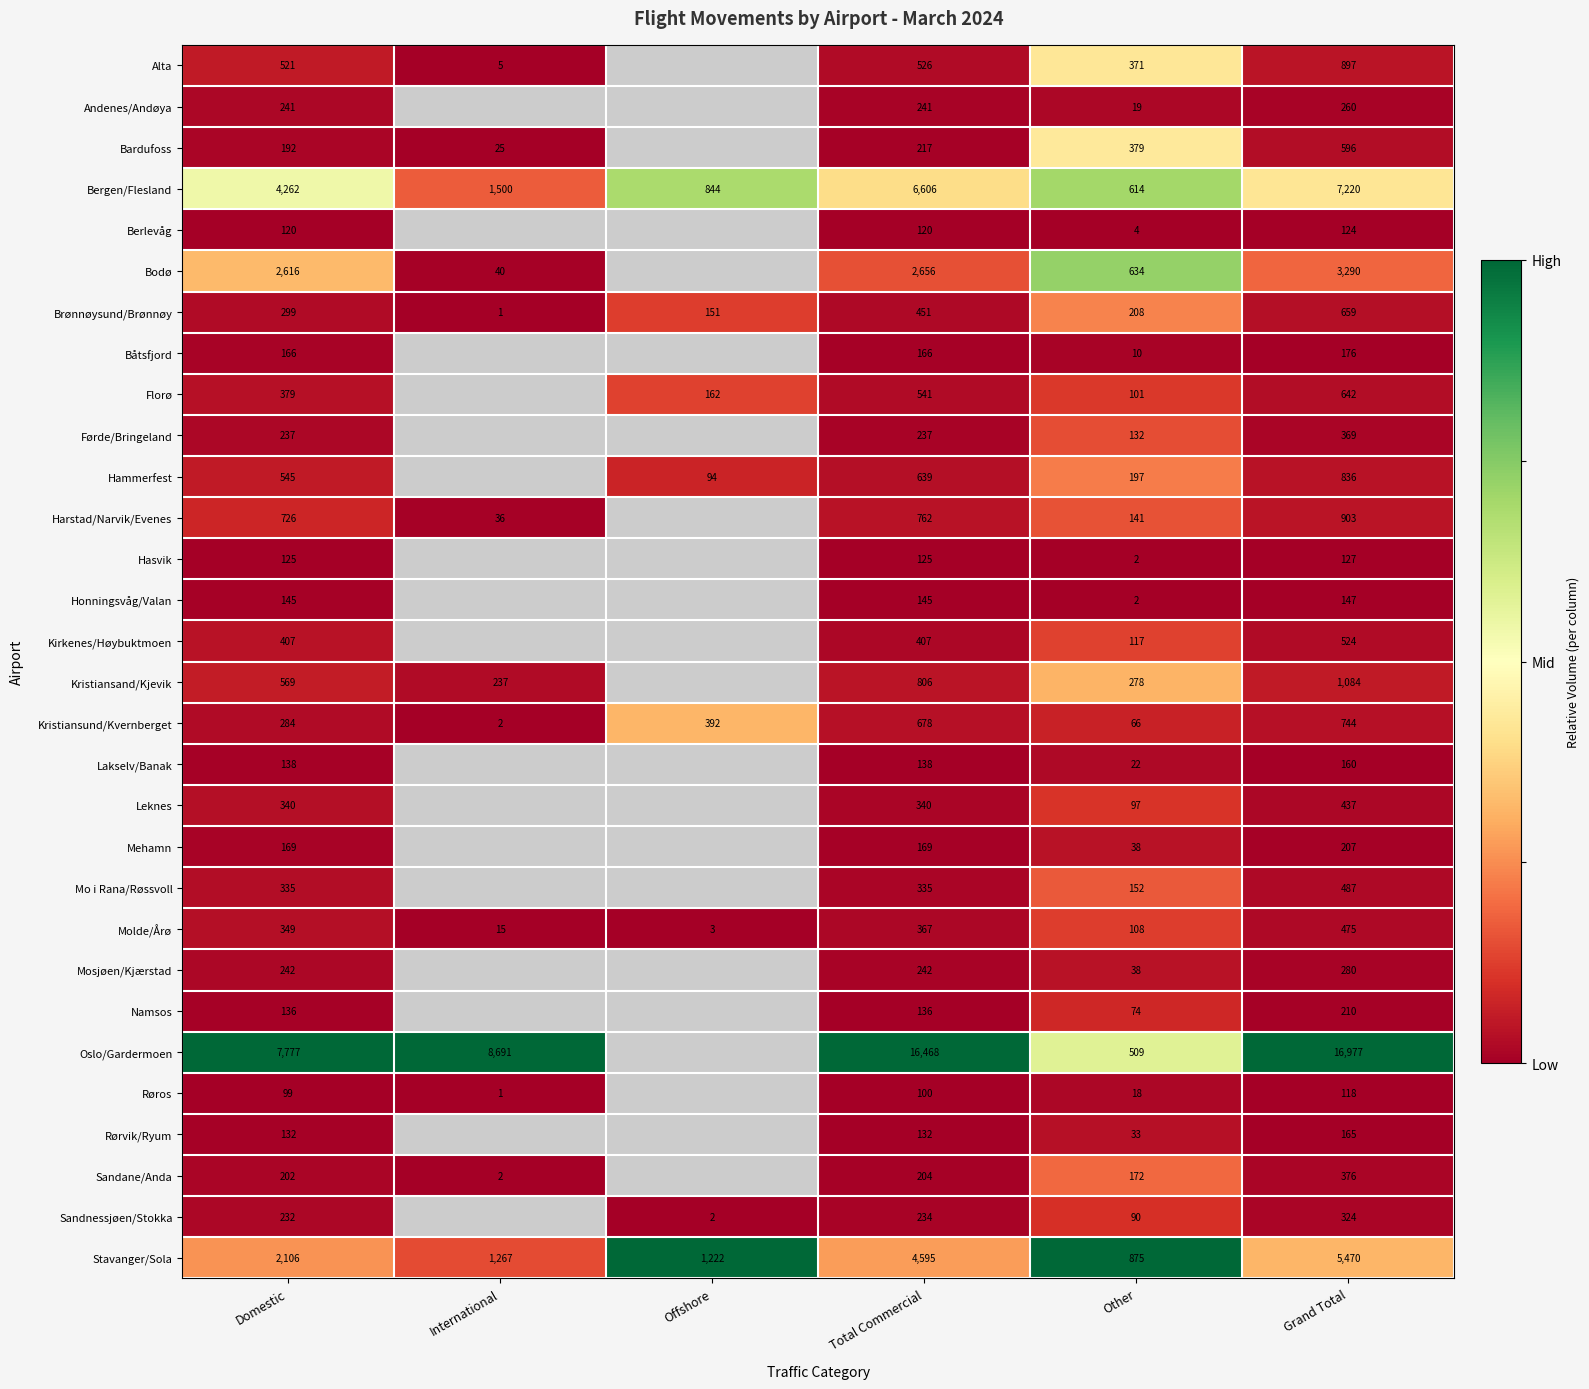

Which series changed the most between Other and Grand Total?

Oslo/Gardermoen